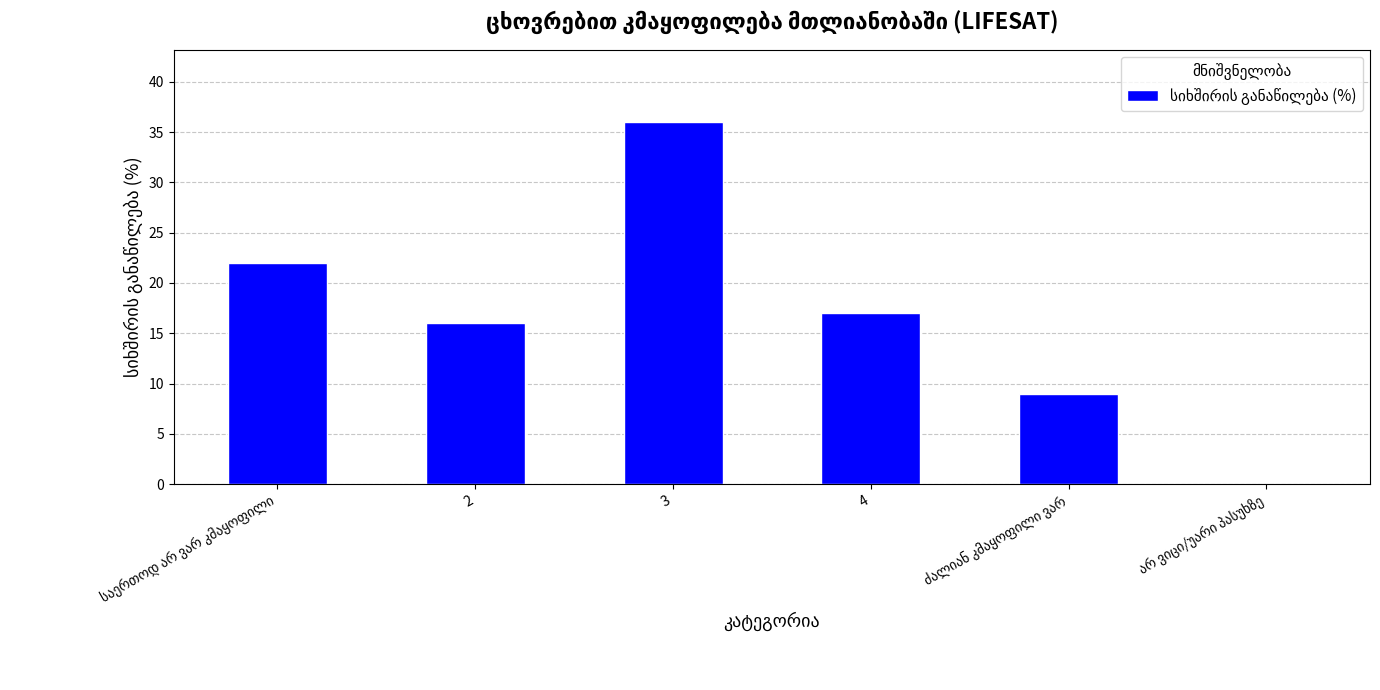

What is the sum of all values?

100